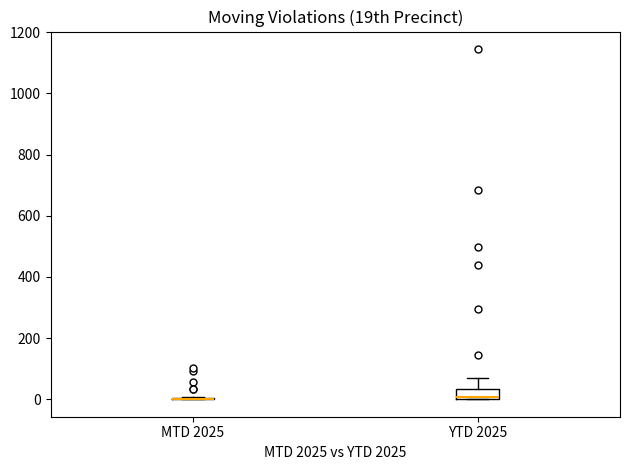

Reading left to right, read every box against the y-axis: the position of its median line, the range the box covers, and the ends of its whiskers. The values are not printed on the chart, so give them approximately, as read against the axis.

MTD 2025: box collapsed to a line at 0, whiskers 0 to 0
YTD 2025: median 0, box 0 to 40, whiskers 0 to 60